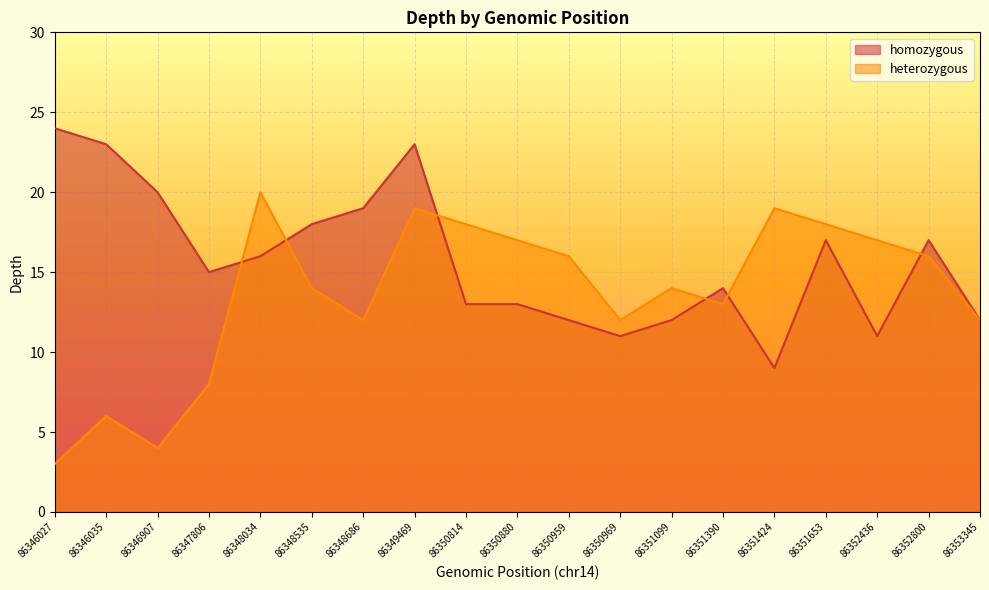

Is the value of heterozygous at 86346035 greater than the value of homozygous at 86346027?

No